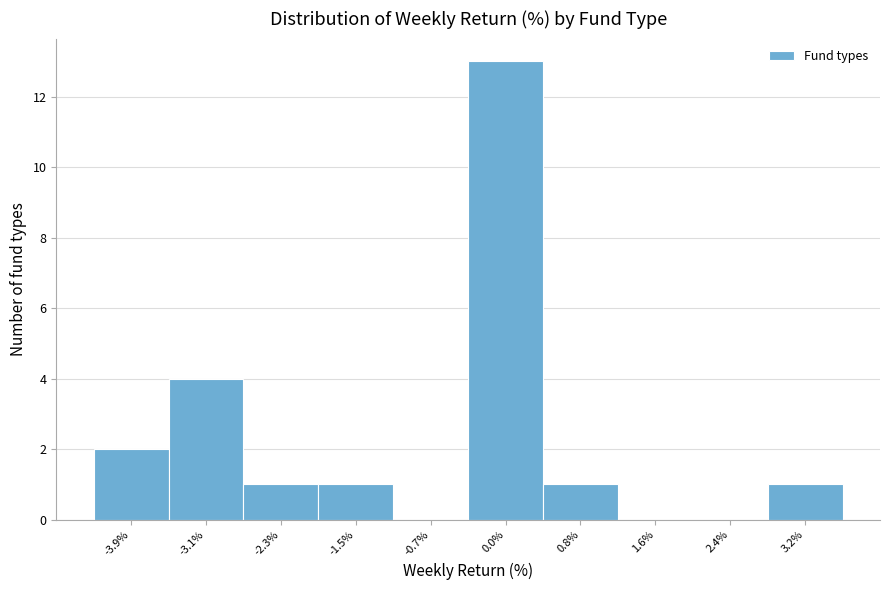

What is the height of the bar covering -1.9 to -1.1 on the x-axis? Neither the bar edges nor the heights are printed on the chart, so give them approximately, as read against the axes.

1